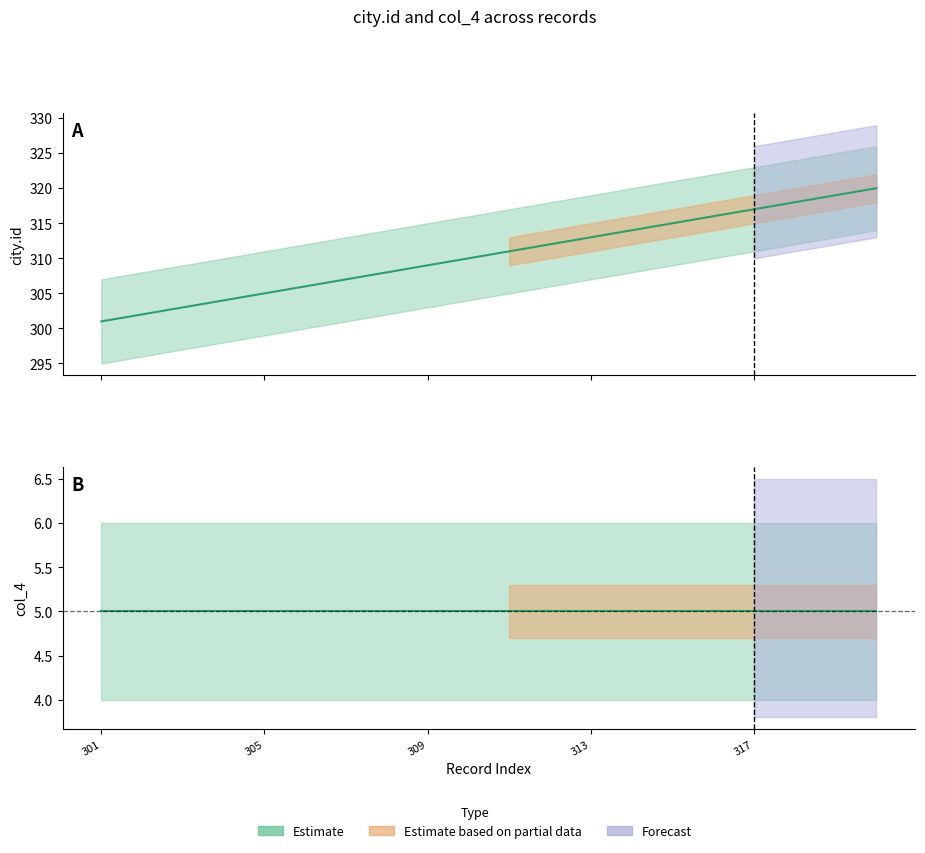

Is it true that the value at 311 is 112?

False